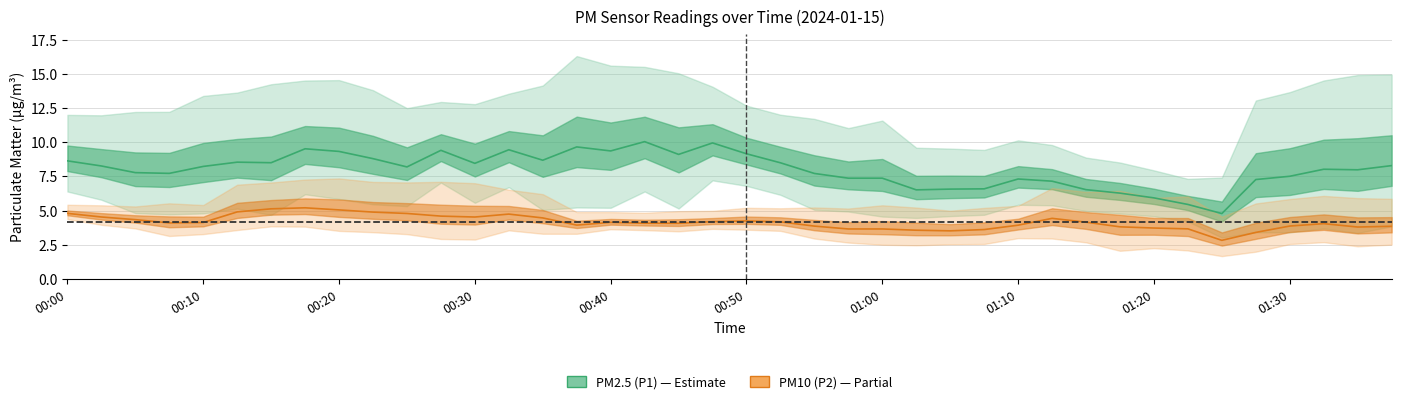

The value of P1 at 00:05 is 5.6. True or false?

False